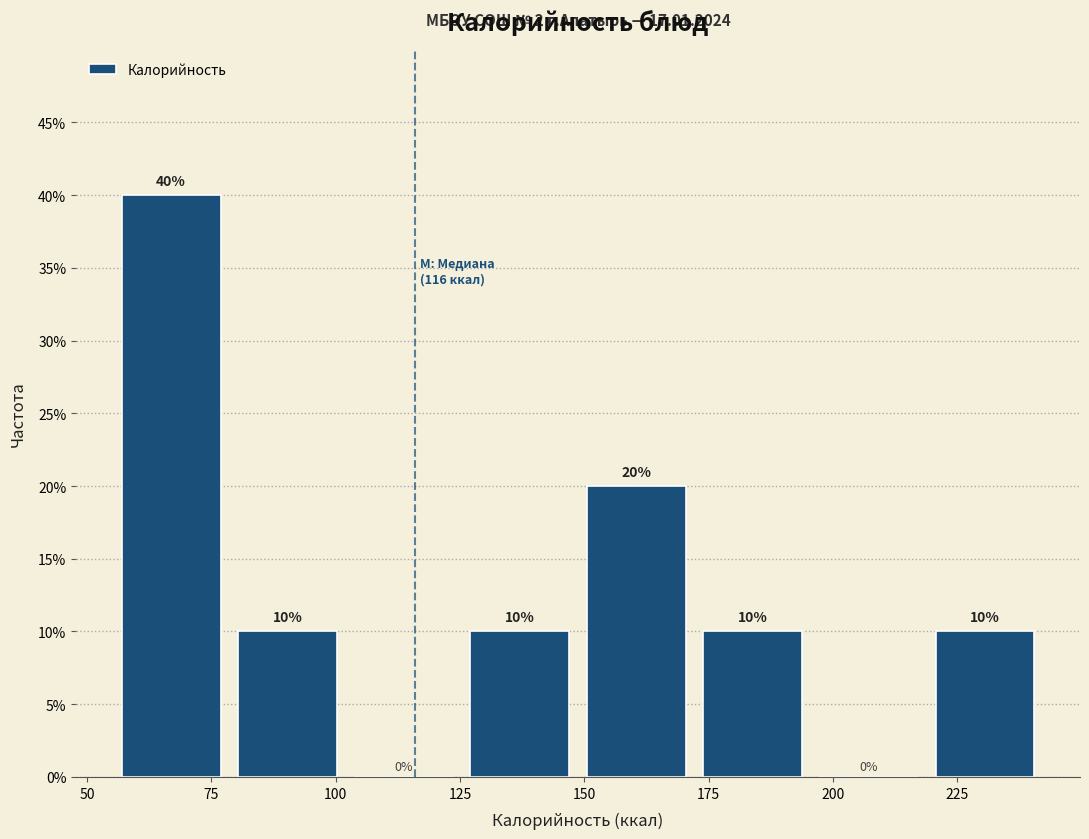

Reading left to right, list every bar in this chart as the range it spans on the x-axis followed by its height. The bar edges are not printed on the chart, so give them approximately, as read against the axis.

55 to 80: 40
80 to 105: 10
105 to 125: 0
125 to 150: 10
150 to 175: 20
175 to 195: 10
195 to 220: 0
220 to 245: 10